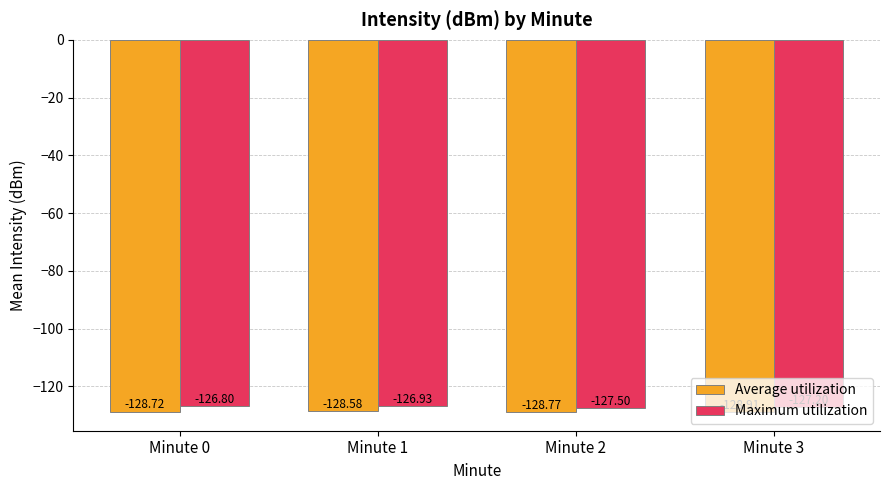

What is the spread (max minus min) of values at Minute 2?

1.3